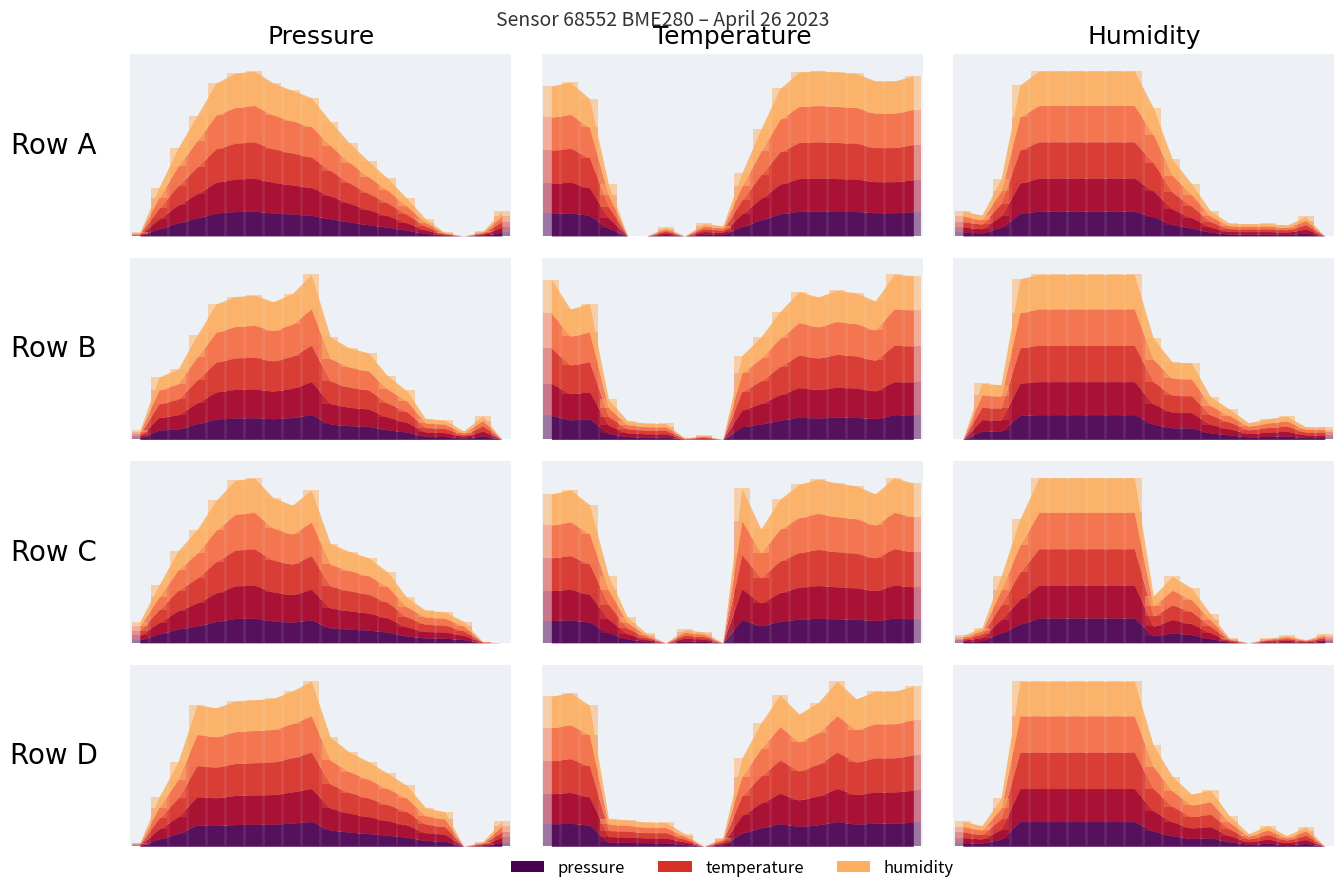

Which series has the widest spread of values?

pressure